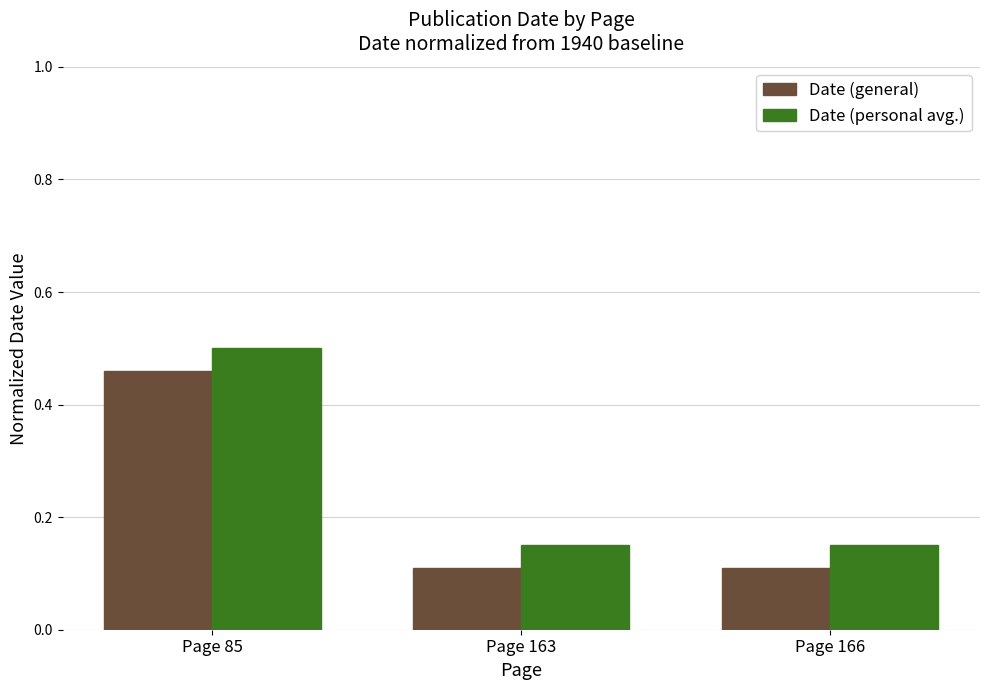

What is the sum of the Date (personal avg.) values at Page 85 and Page 163?

0.7